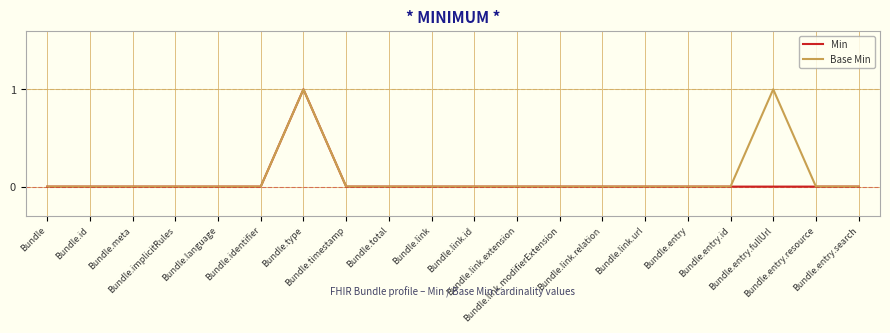

Is it true that Base Min equals 0 at Bundle.entry.id?

True